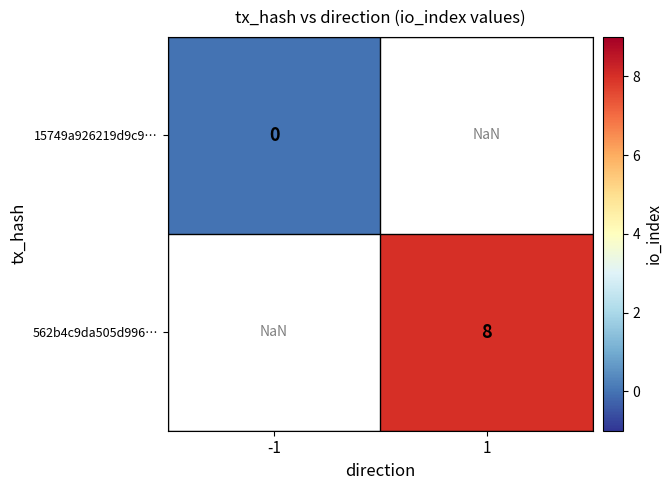

At how many categories does at least one series exceed 3?

1